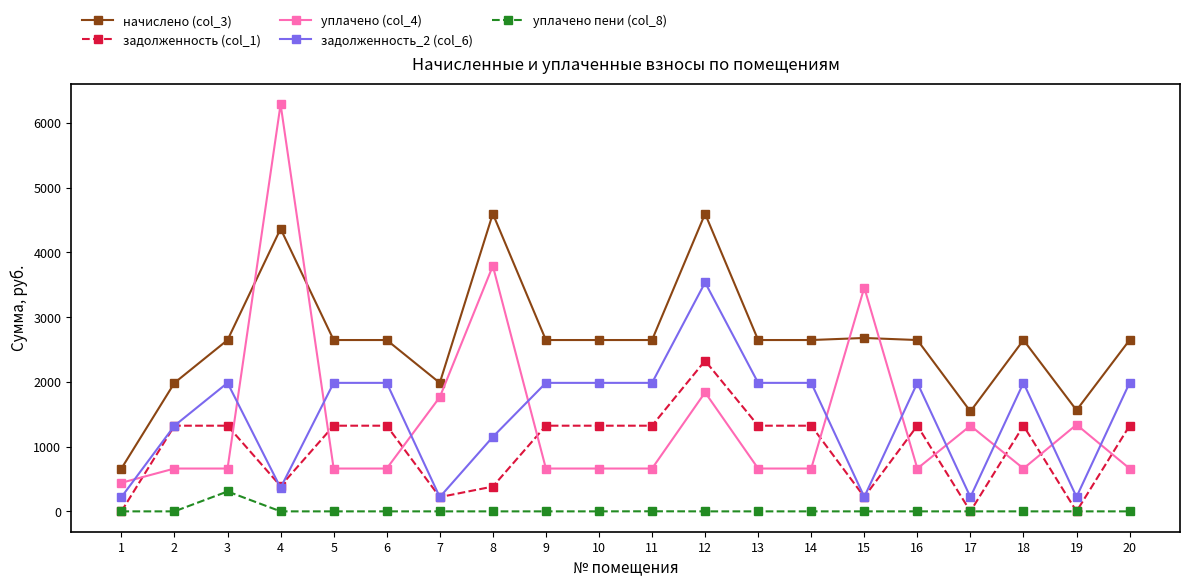

The value of задолженность_2 (col_6) at 8 is 1150.1. True or false?

True